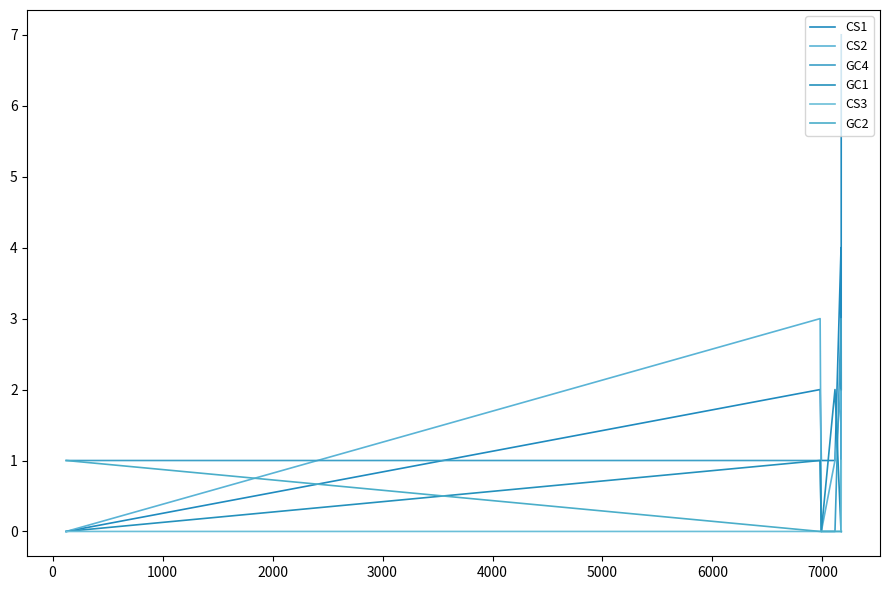

How many times do CS1 and CS2 cross each other?

1